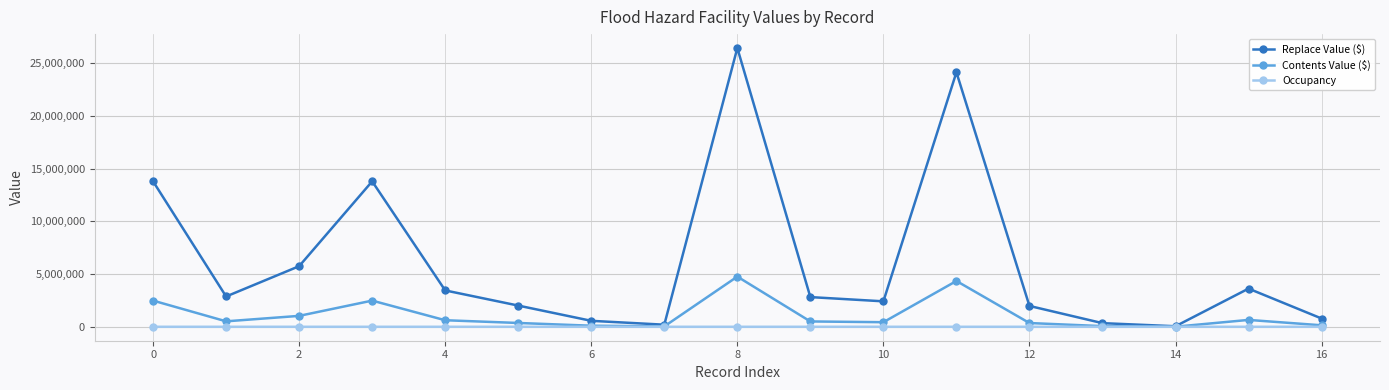

How many lines are shown in the chart?

3